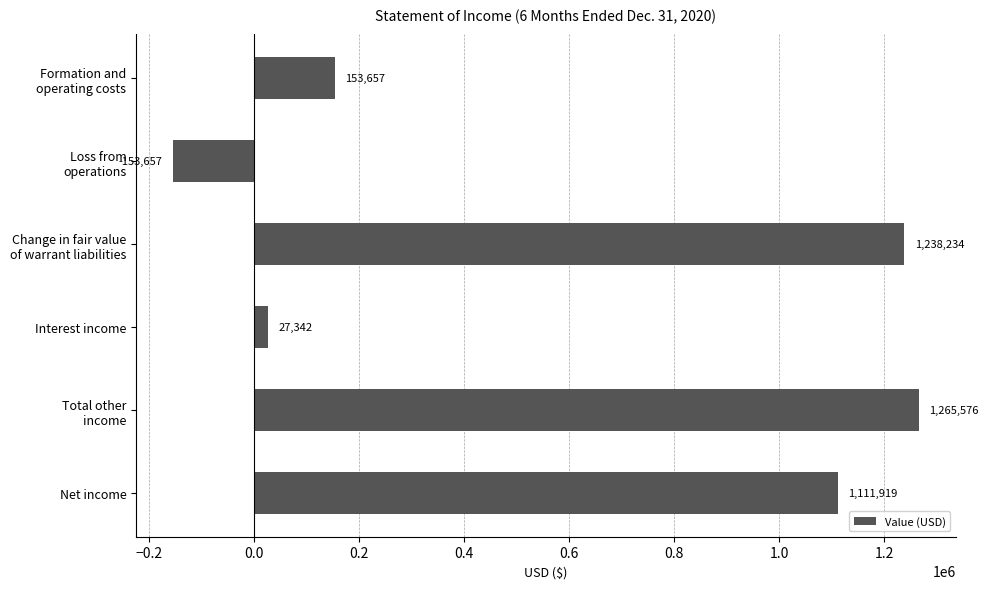

What is the label of the 1st bar from the bottom?

Net income